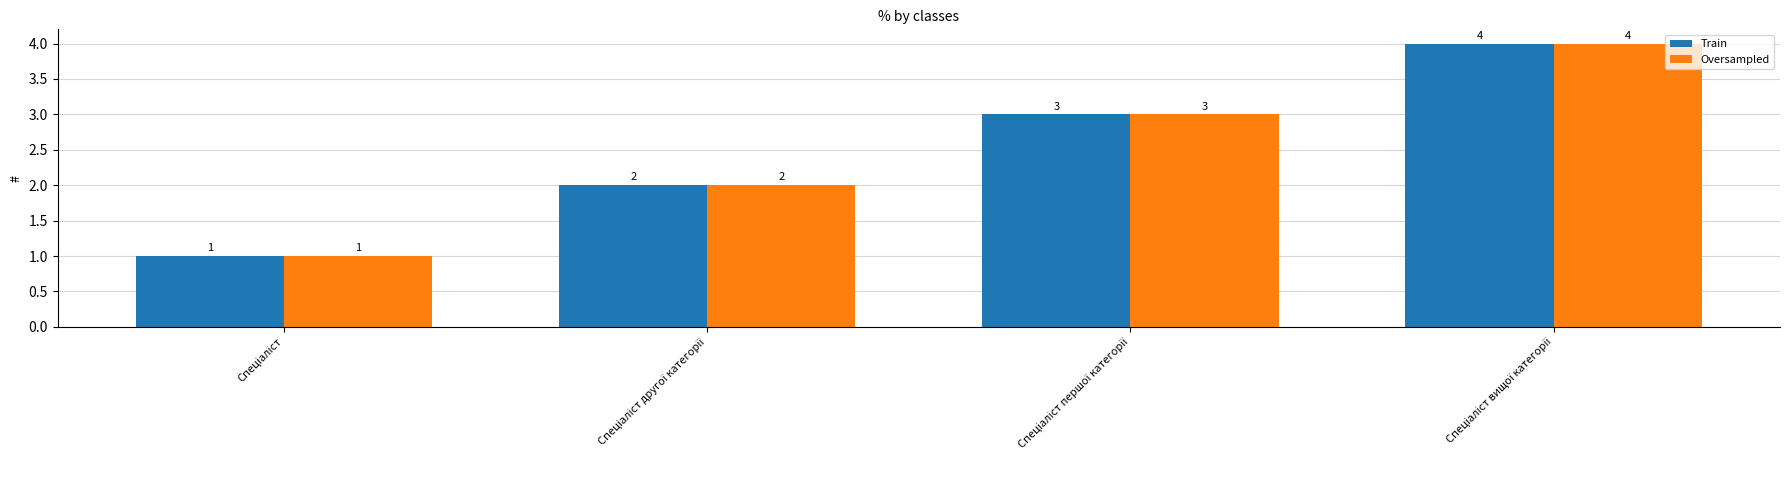

How many data points does each series have?

4